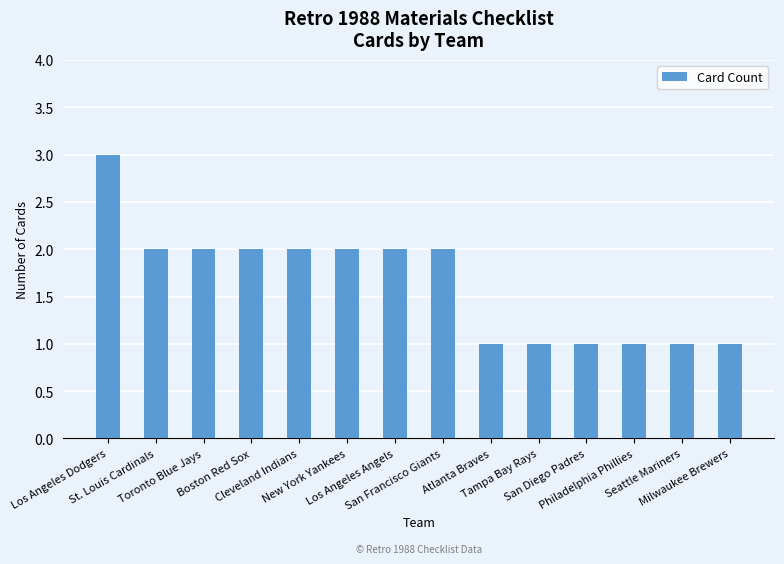

How many values are between 1 and 2?

13